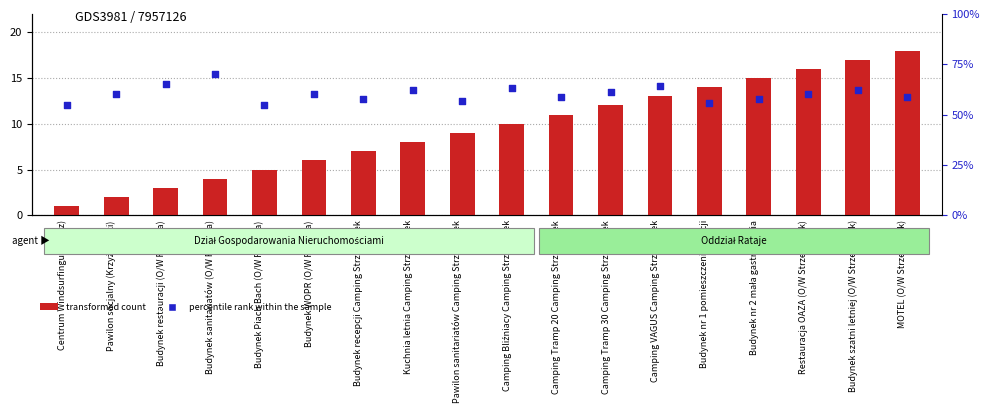

Which series reaches the maximum Y coordinate?

percentile rank within the sample